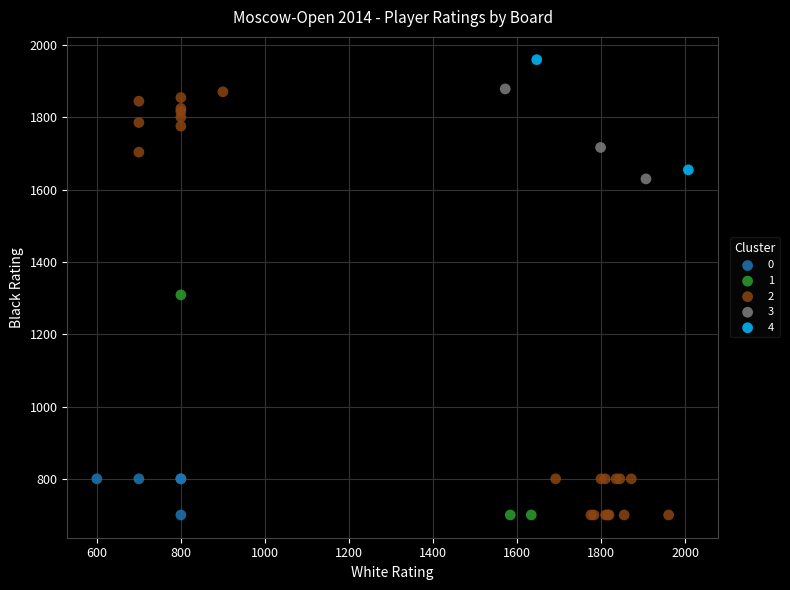

What are all the series names shown in the legend?

0, 1, 2, 3, 4